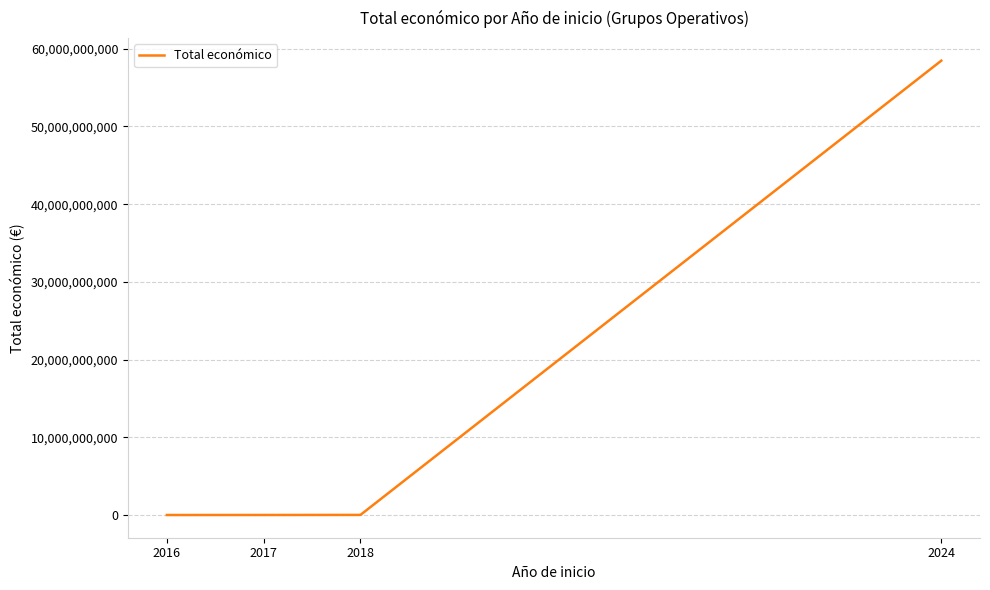

What is the sum of all values?

58479972482